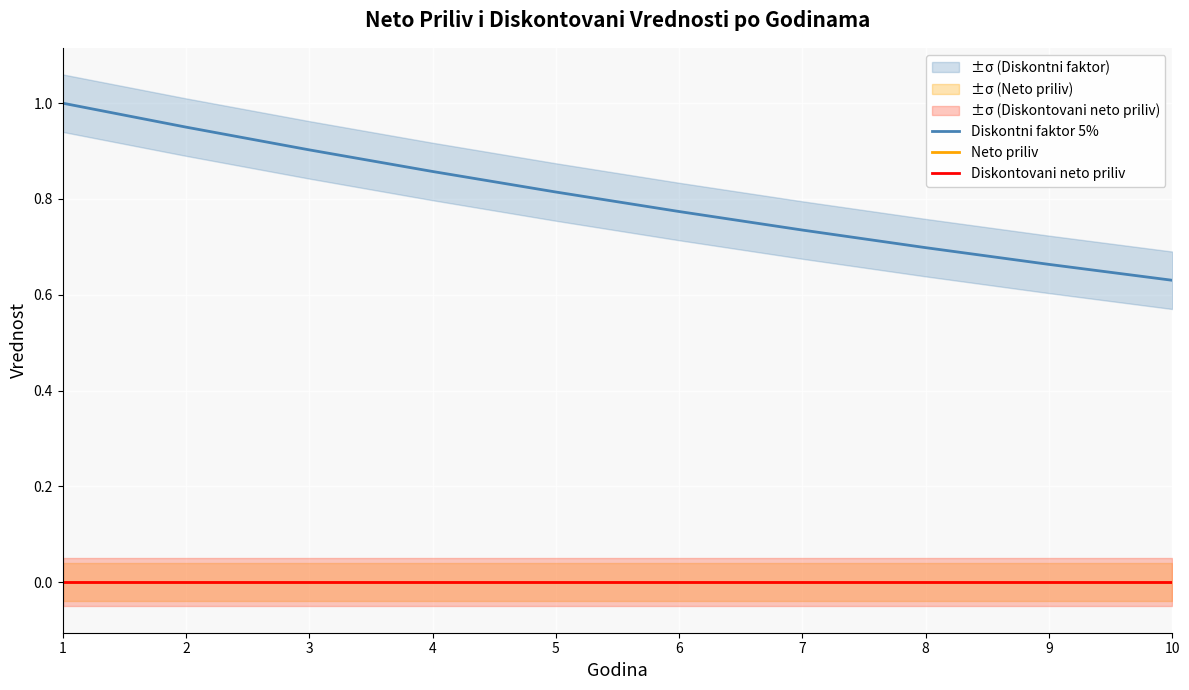

At which label is Diskontovani neto priliv closest to 0?

1